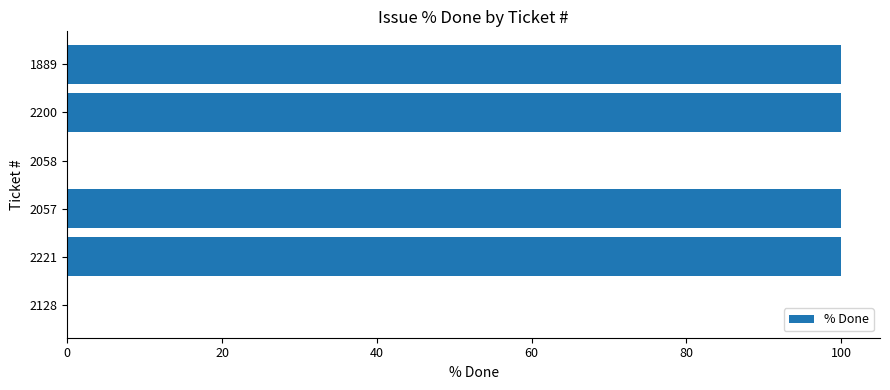

How many series are shown in this chart?

1